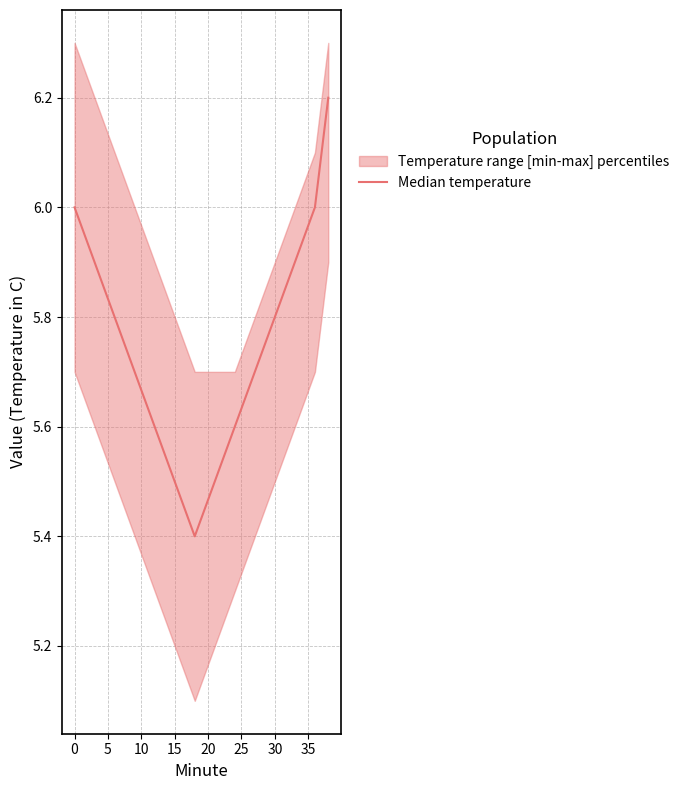

Is it true that the value at 0 is 2.2?

False